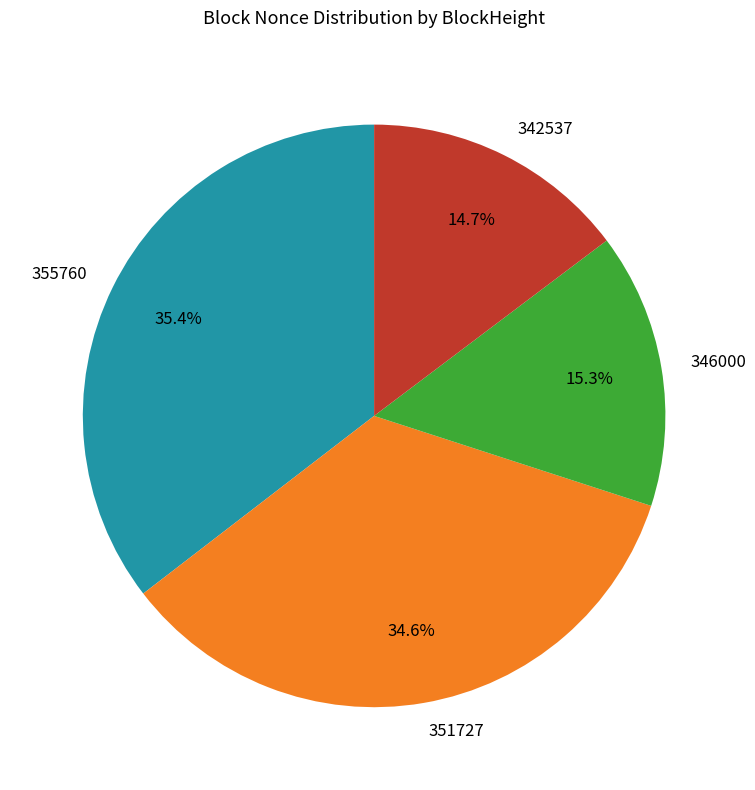

Rank the categories by value from highest to lowest.

355760, 351727, 346000, 342537